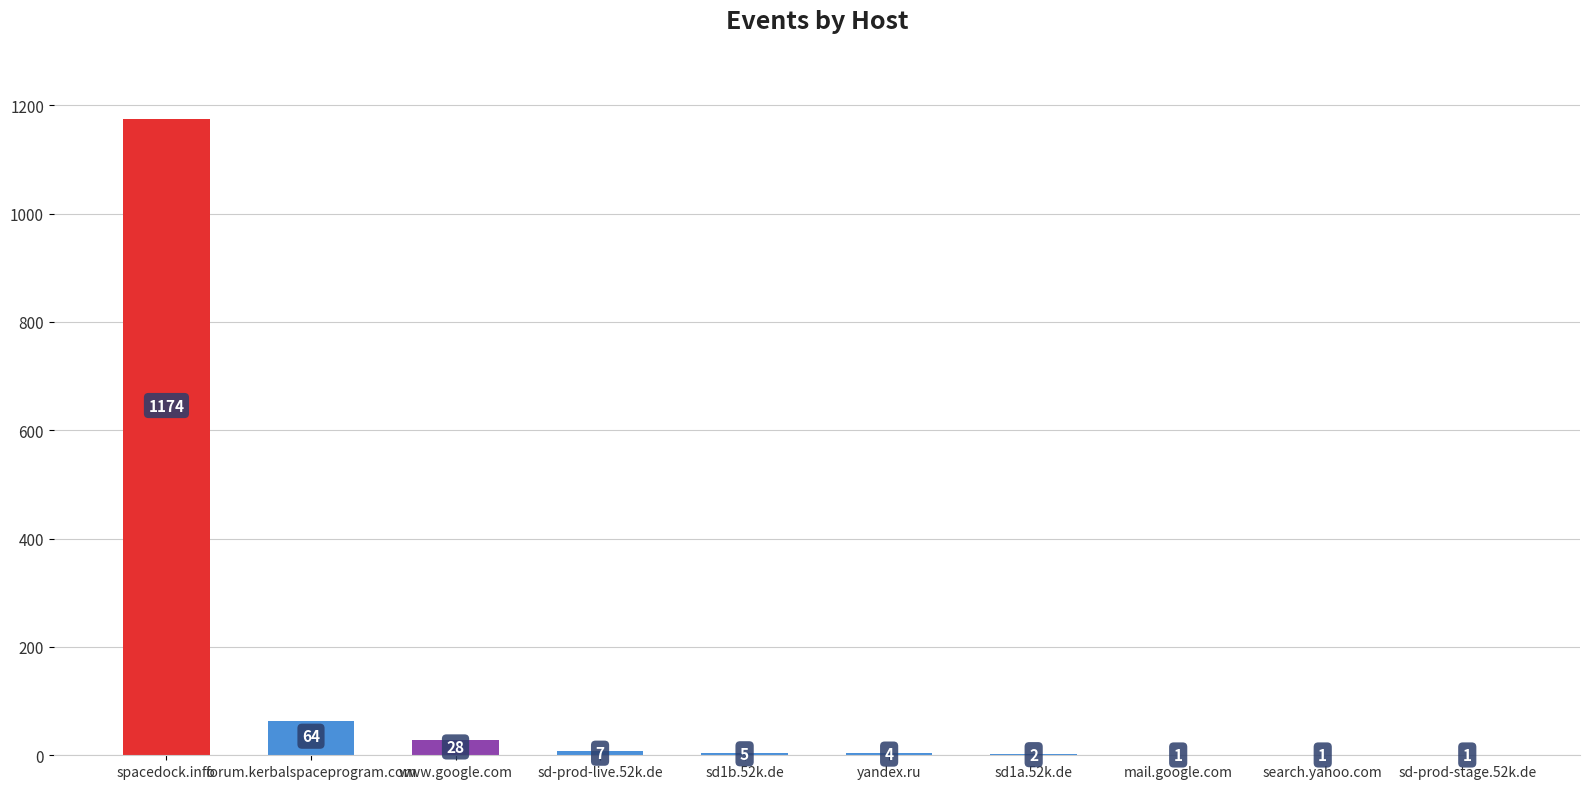

Count the number of data series in this chart.

1